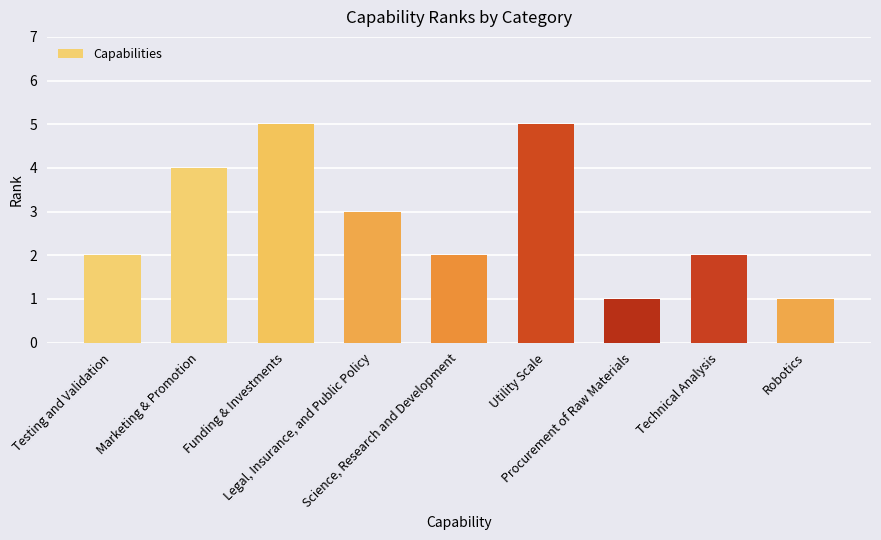

How many bars are there in total?

9